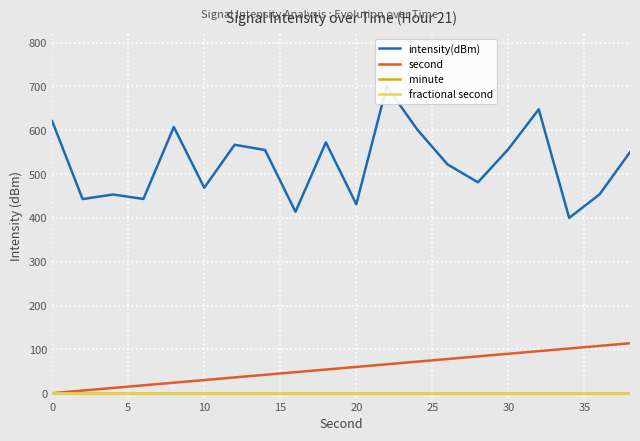

True or false: fractional second and second intersect in this chart.

False